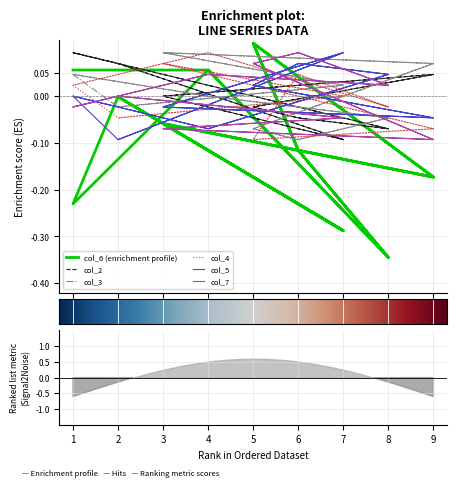

How many lines are shown in the chart?

6